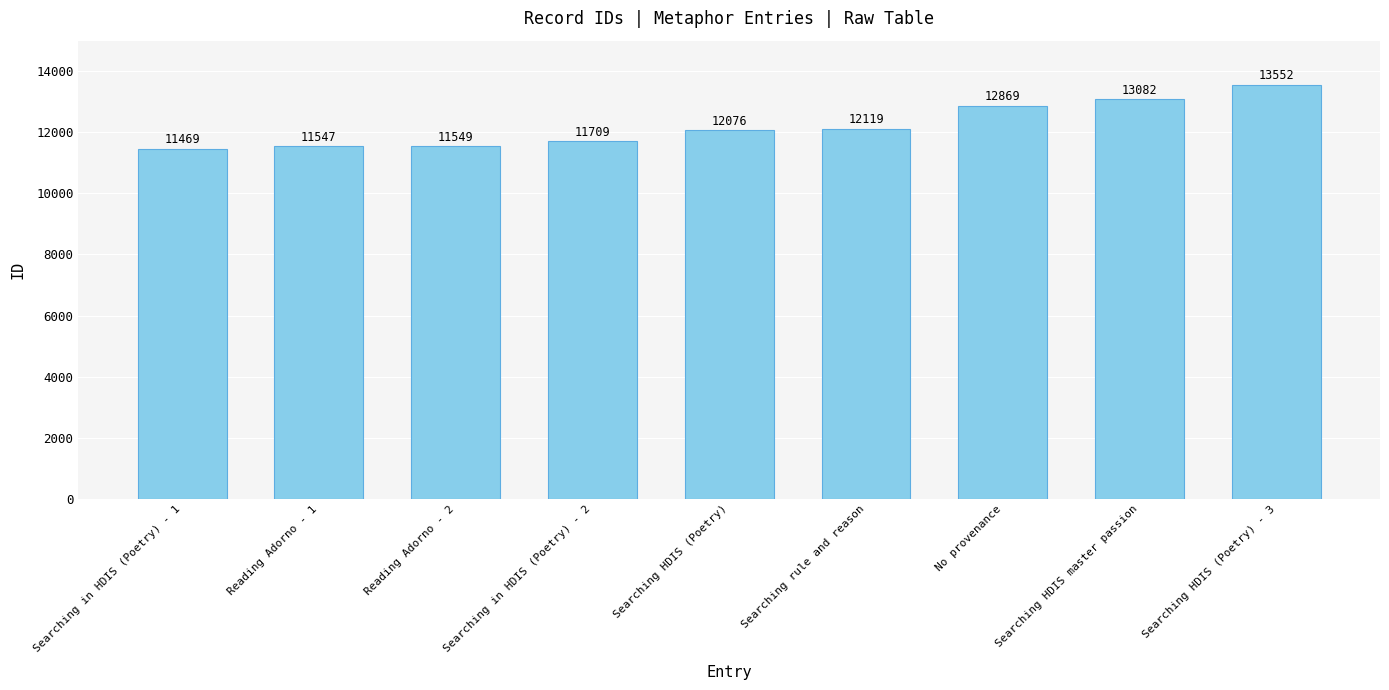

How many values are below 12076?

4